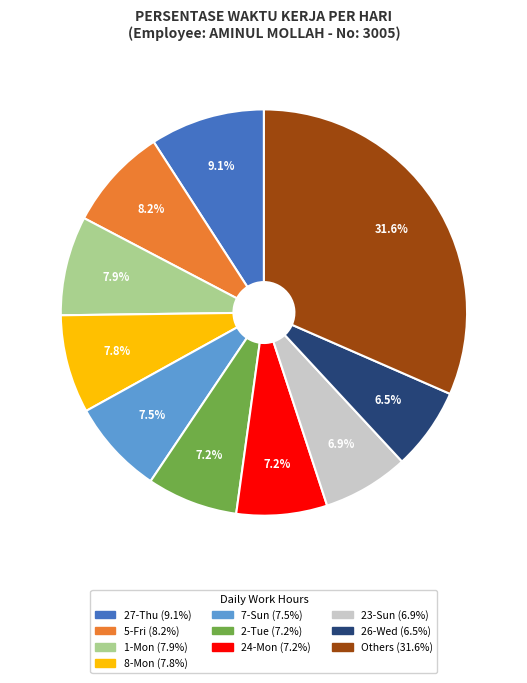

Is there any slice that represents more than half of the pie?

No